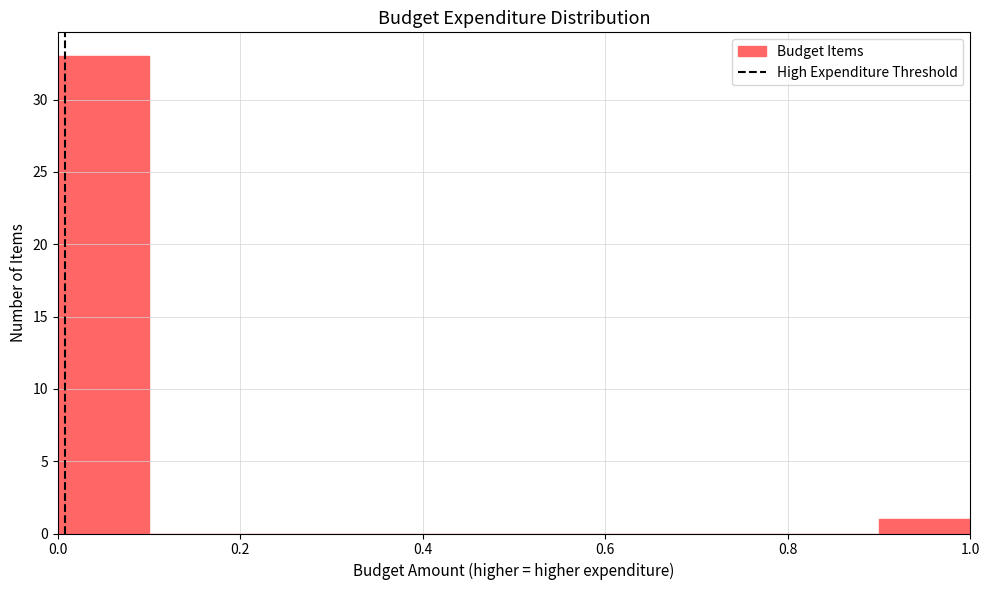

Reading left to right, list every bar in this chart as the range it spans on the x-axis followed by its height. The values are not printed on the chart, so give them approximately, as read against the axis.

0.0 to 0.1: 33
0.1 to 0.2: 0
0.2 to 0.3: 0
0.3 to 0.4: 0
0.4 to 0.5: 0
0.5 to 0.6: 0
0.6 to 0.7: 0
0.7 to 0.8: 0
0.8 to 0.9: 0
0.9 to 1.0: 1